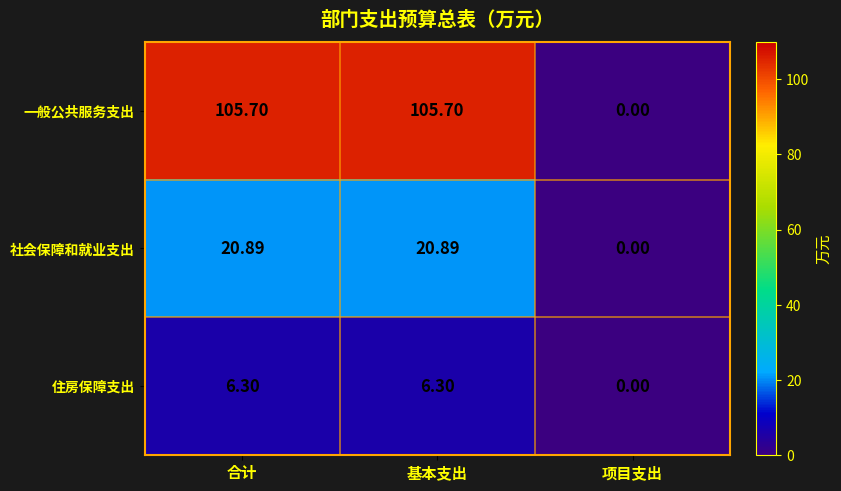

Which series has the largest total across all categories?

一般公共服务支出